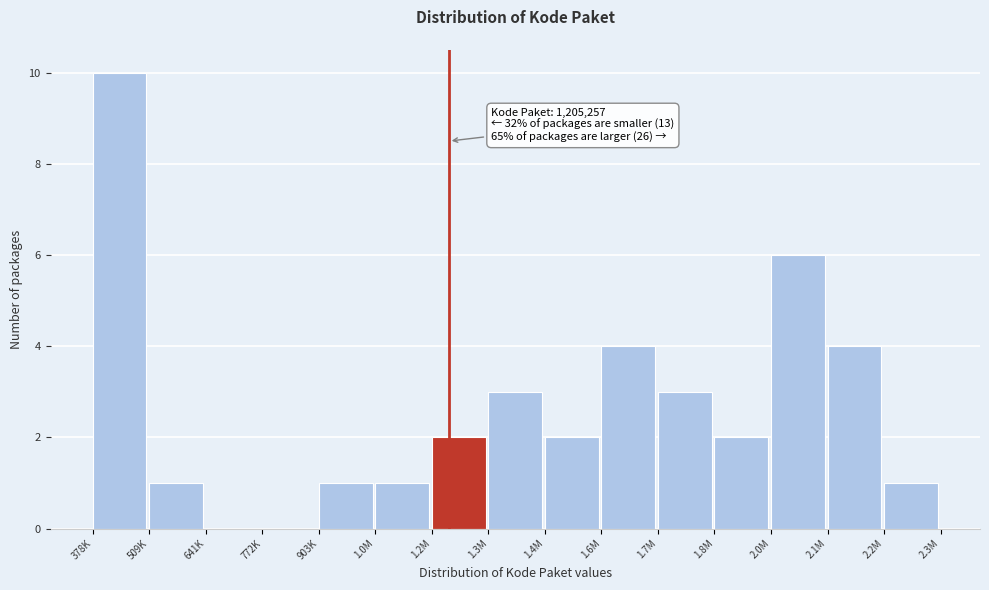

Reading right to left, extract all data points from this chart.

2.2M=1	2.1M=4	2.0M=6	1.8M=2	1.7M=3	1.6M=4	1.4M=2	1.3M=3	1.2M=2	1.0M=1	903K=1	772K=0	641K=0	509K=1	378K=10